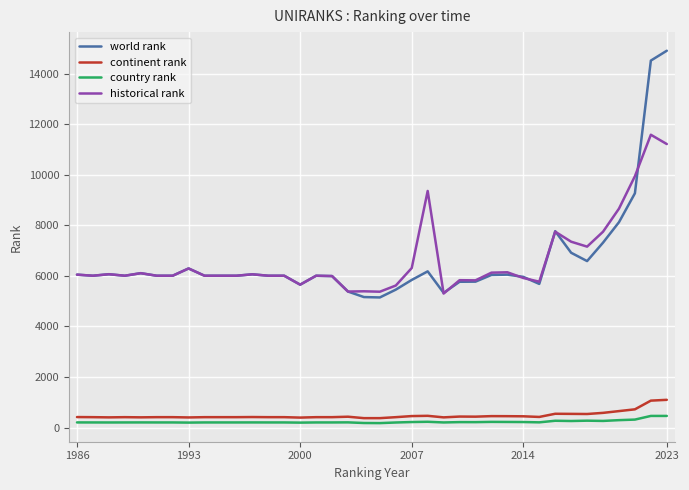

Which series has the widest spread of values?

world rank